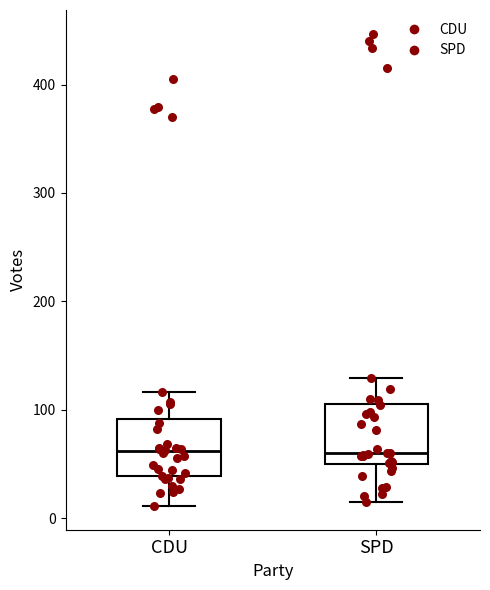

Where does the upper whisker of the box for CDU end on the y-axis? The values are not printed on the chart, so give them approximately, as read against the axis.

120